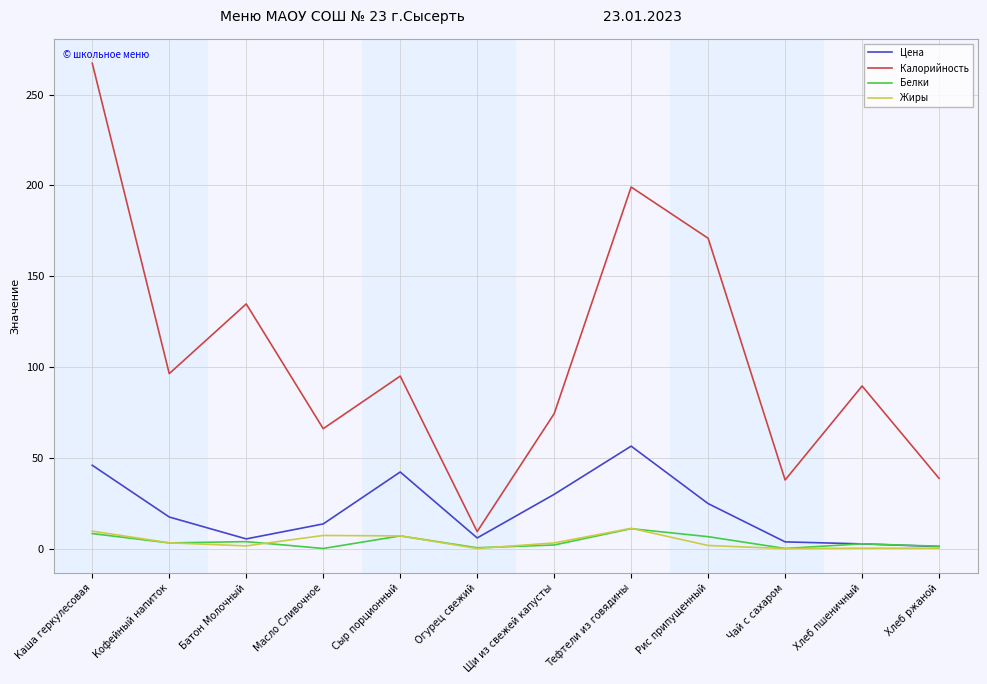

Which series has the widest spread of values?

Калорийность